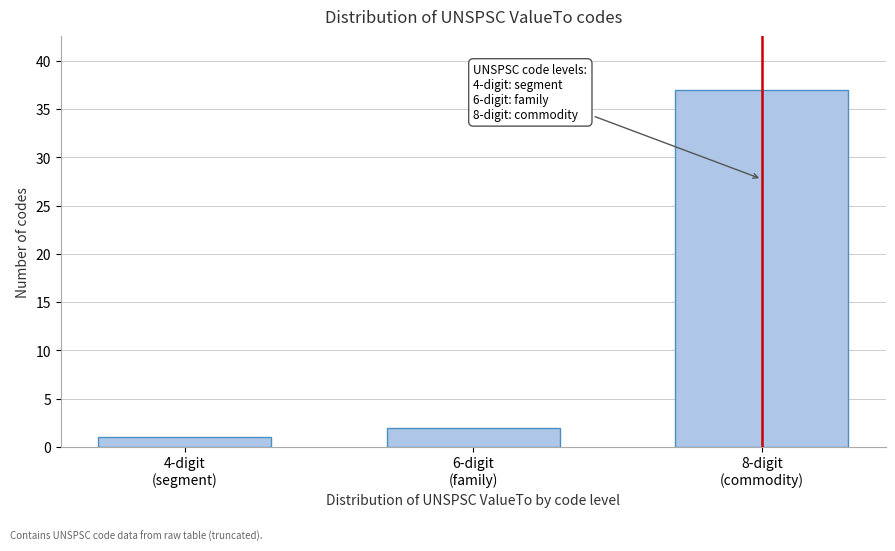

Reading left to right, list all the values displayed in this chart.

1	2	37